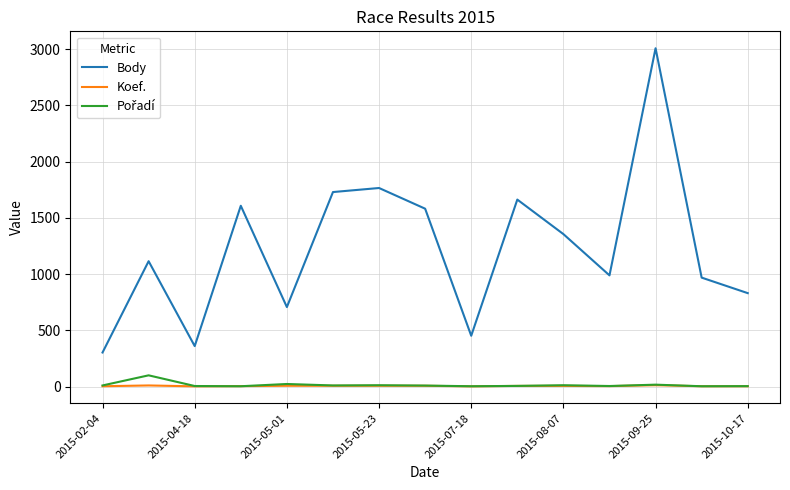

Which series has the largest total across all categories?

Body